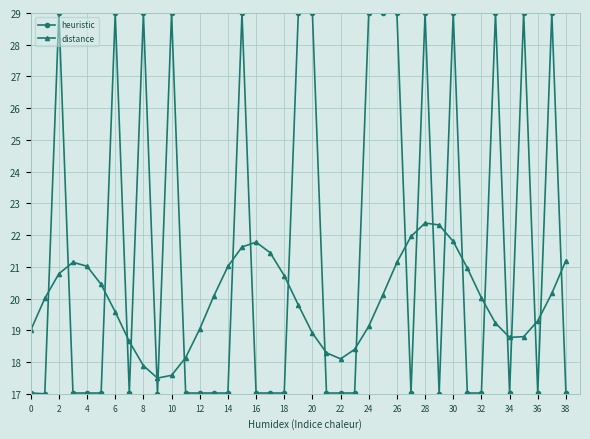

Does the chart display data point markers on the line(s)?

Yes